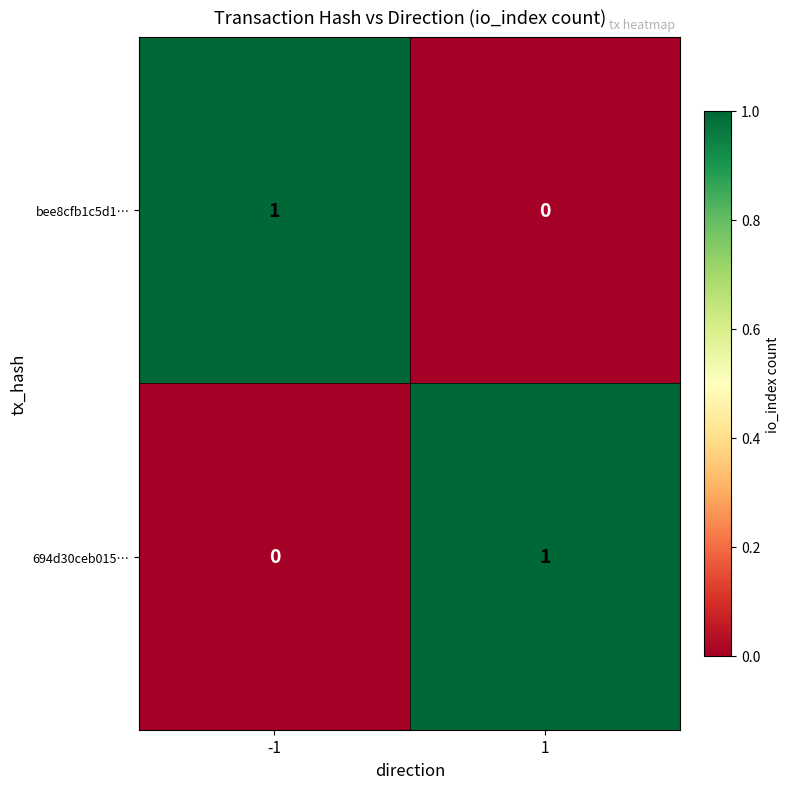

Reading left to right, list all the values displayed in this chart.

bee8cfb1c5d1…: -1=1	1=0
694d30ceb015…: -1=0	1=1